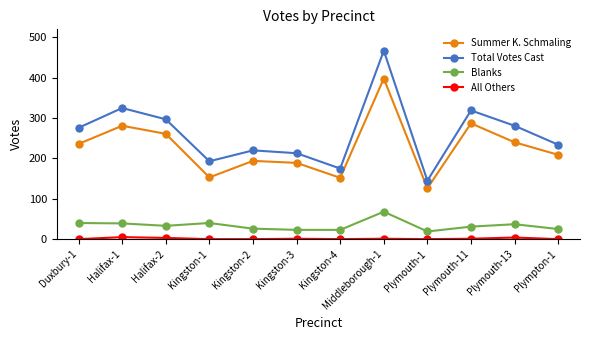

Does the chart display data point markers on the line(s)?

Yes